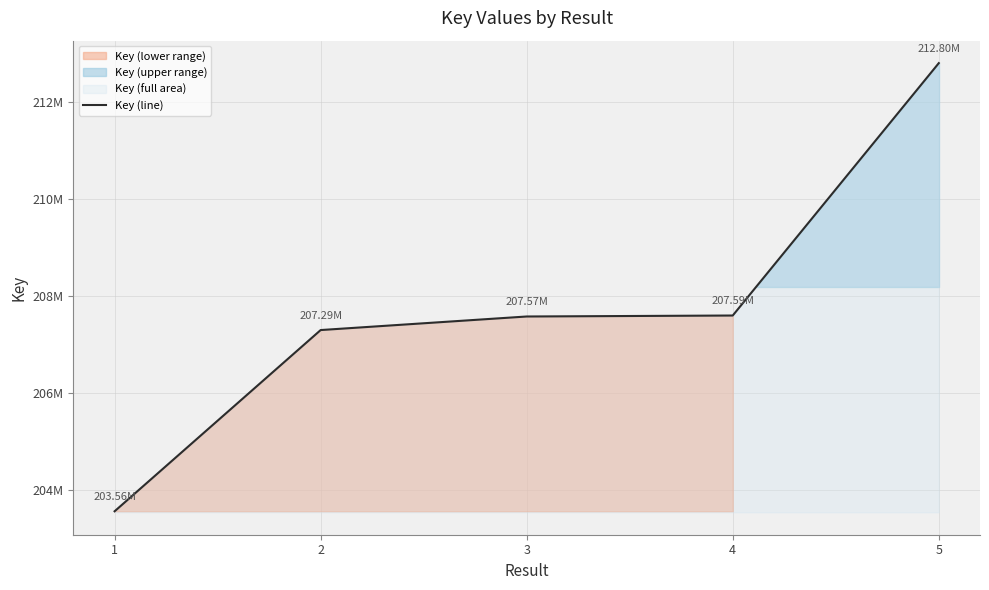

At which category does the chart reach its peak across all series?

5